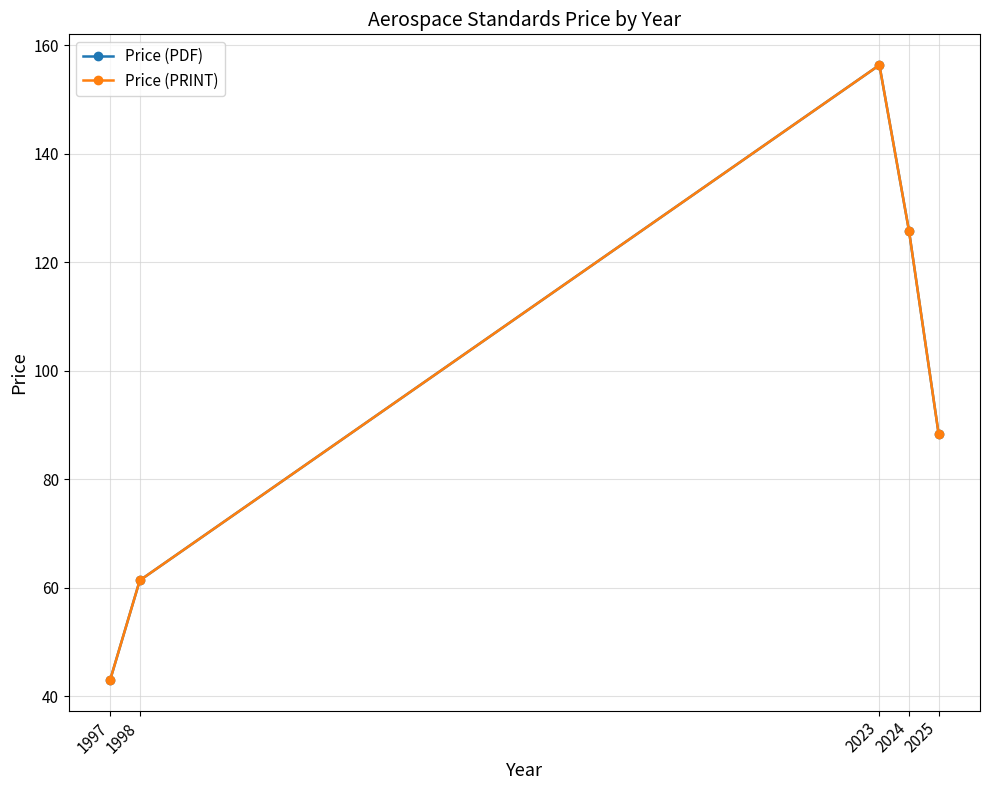

Does the chart have visible grid lines?

Yes